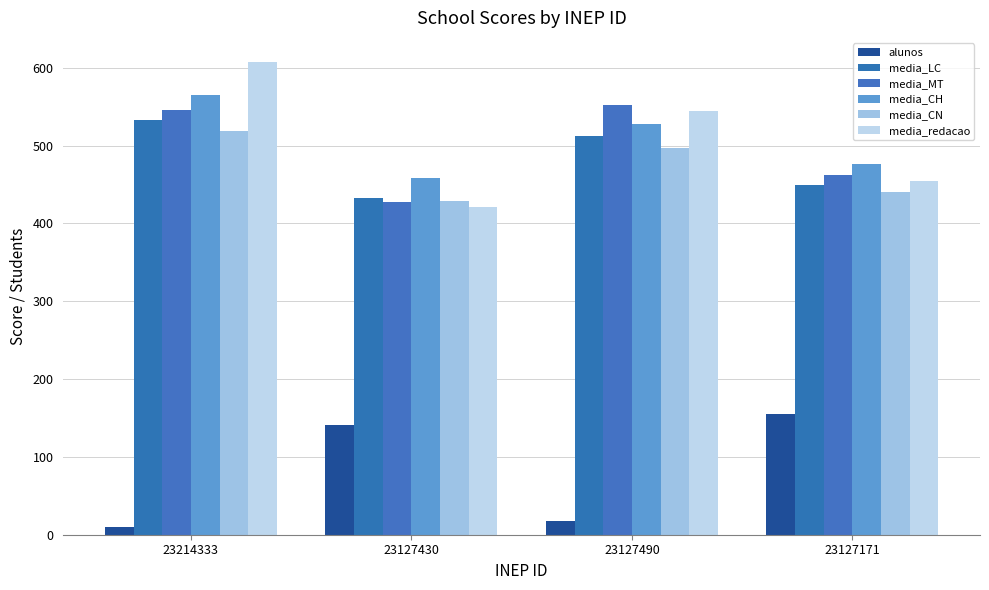

At which label is media_CN closest to 473?

23127490